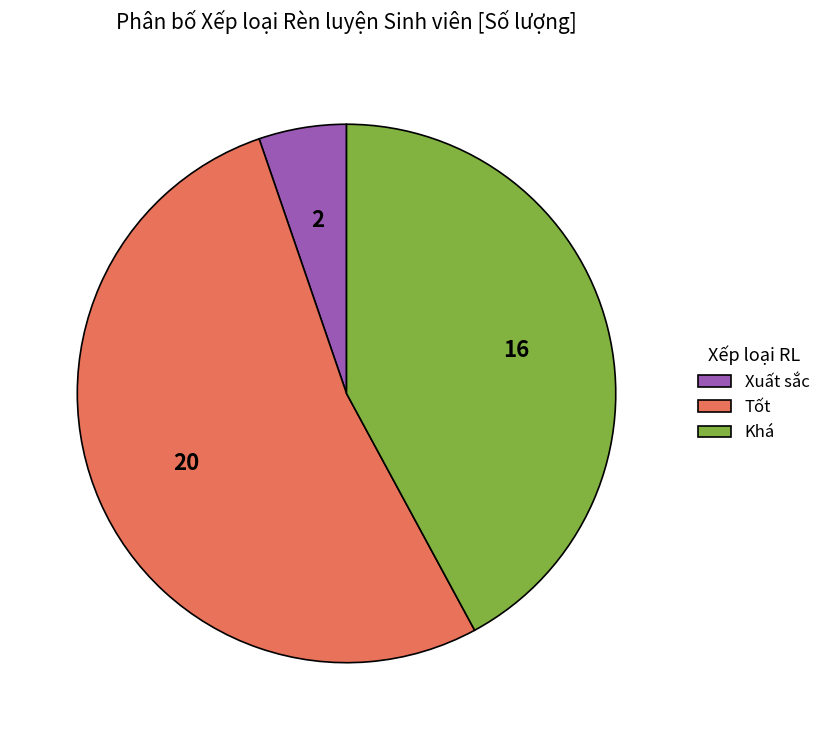

The Xuất sắc slice represents 5% of the pie. True or false?

True